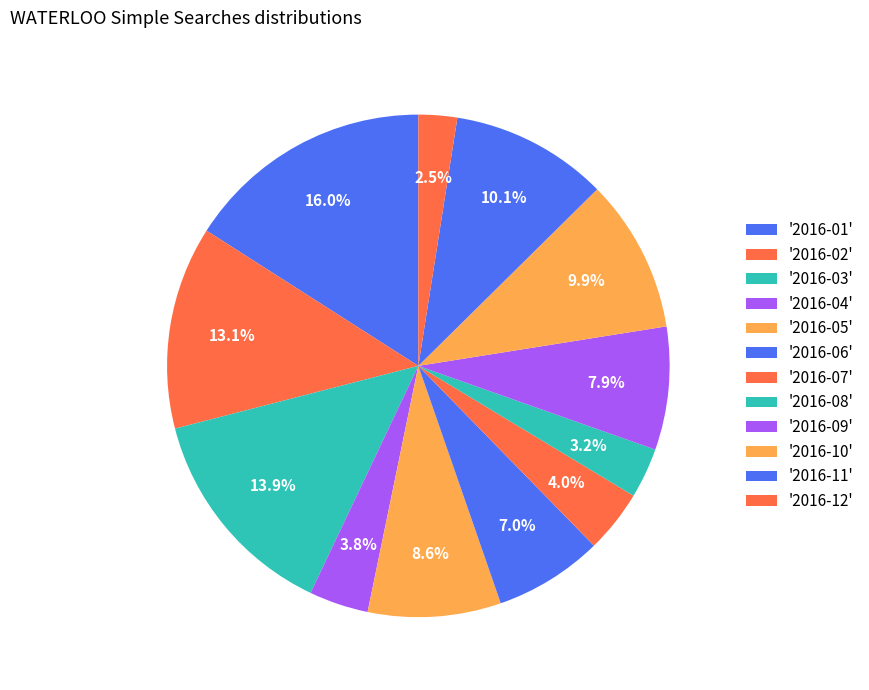

How many slices are in this pie chart?

12